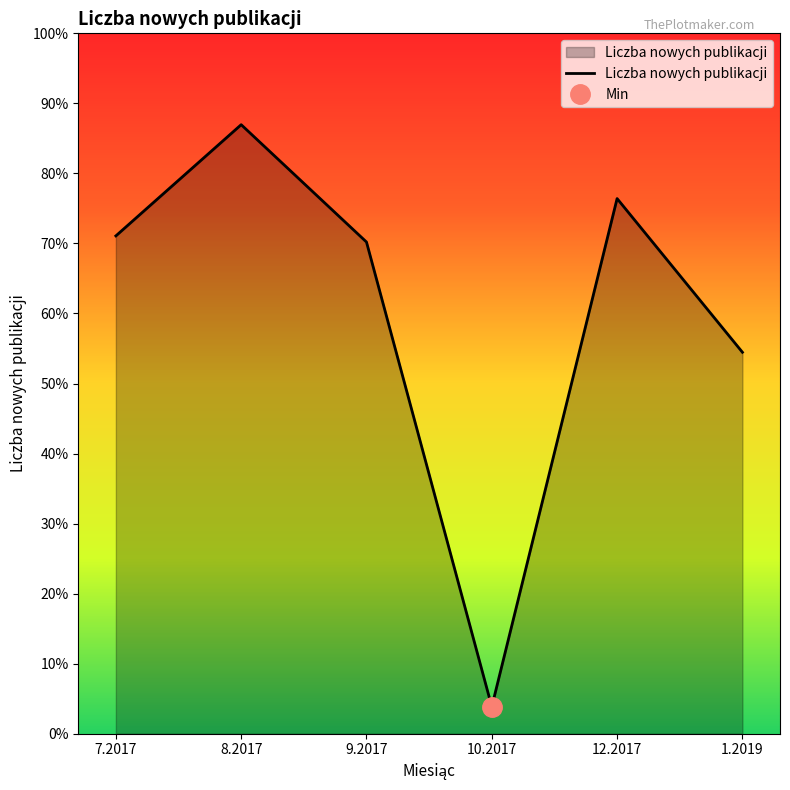

Where is the data nearest to the value 1295?

1.2019